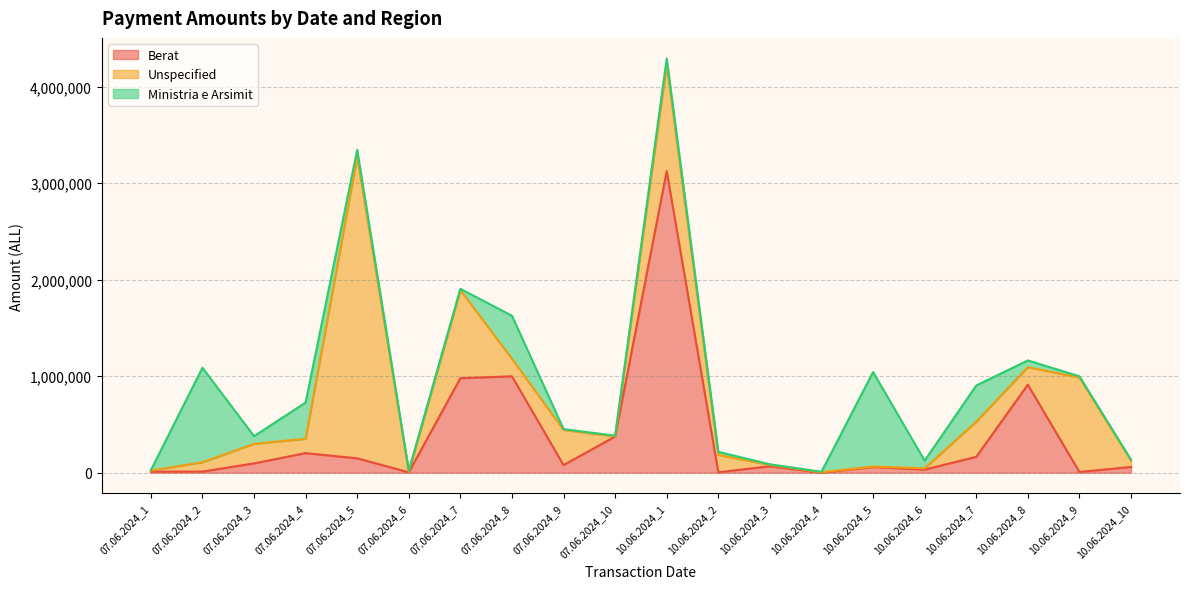

How many data points in Ministria e Arsimit are above 59280?

9